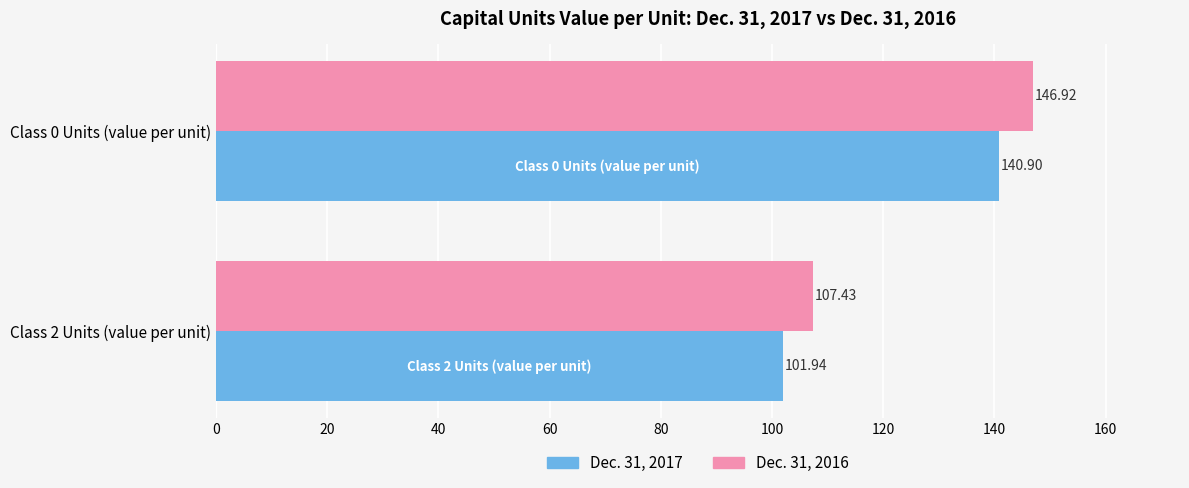

At Class 0 Units (value per unit), list the series in order from largest to smallest.

Dec. 31, 2016, Dec. 31, 2017